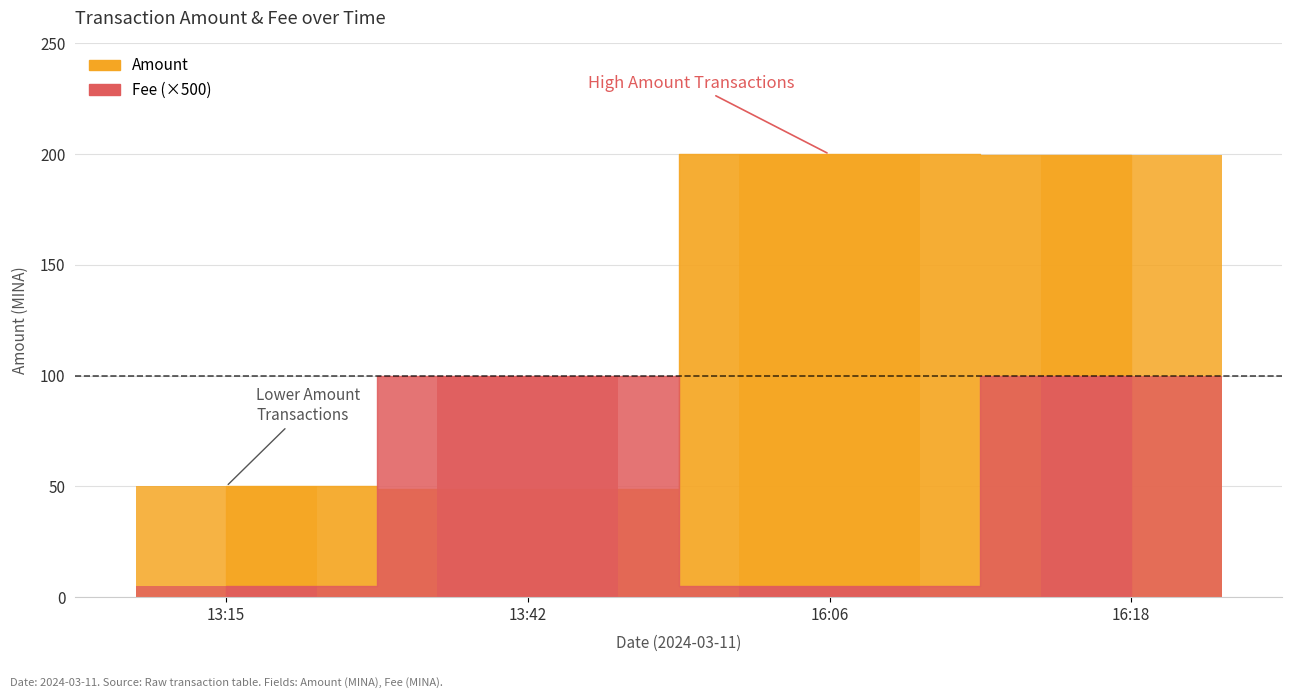

Rank the series by their average value, from highest to lowest.

Amount, Fee